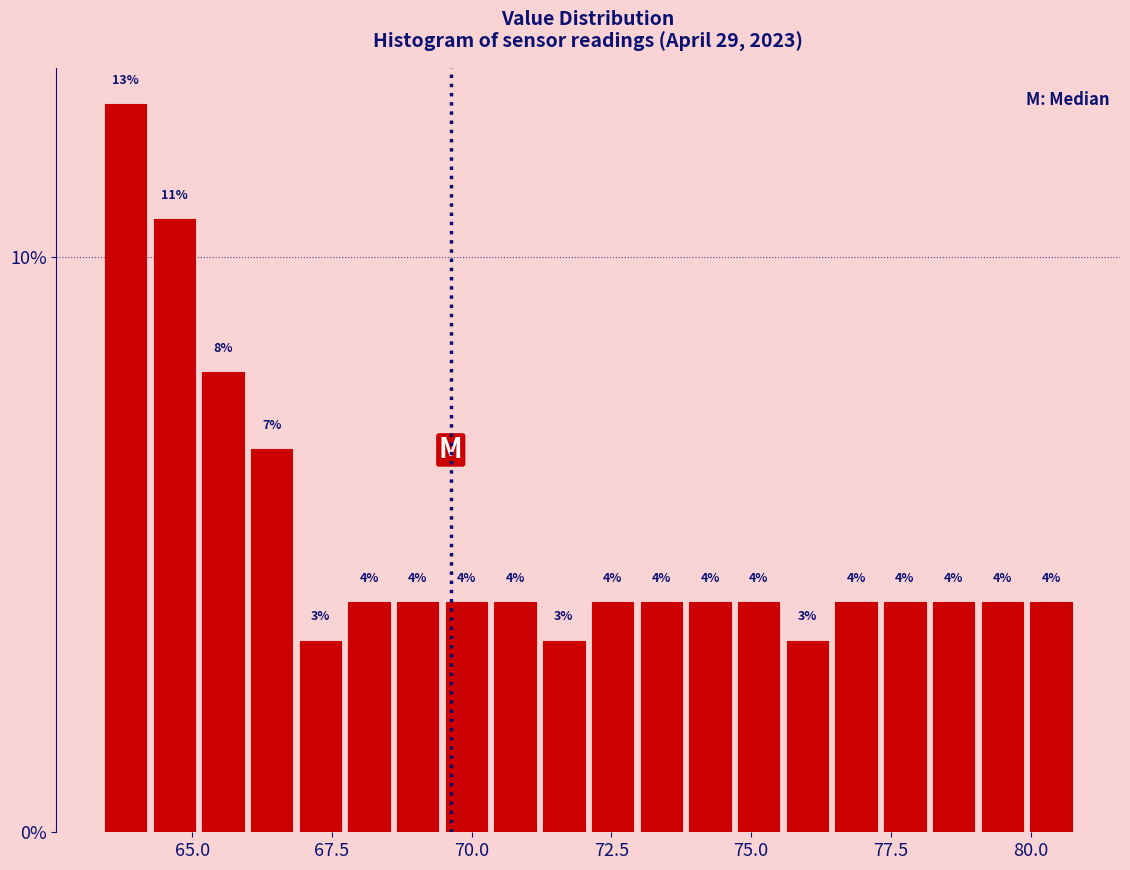

Read against the x-axis, roughly where is the centre of the tallest bar?

64.0